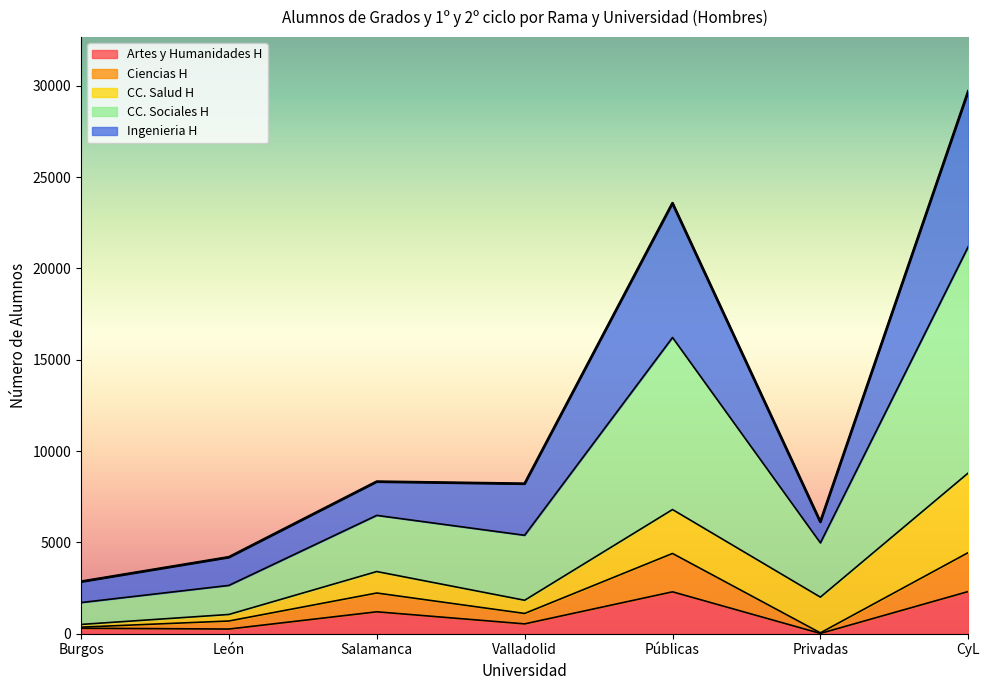

Which series has the largest total across all categories?

CC. Sociales H